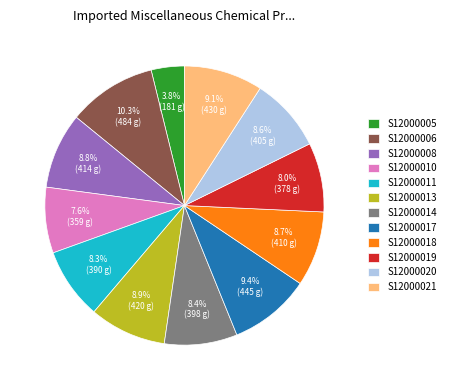

How many slices are in this pie chart?

12